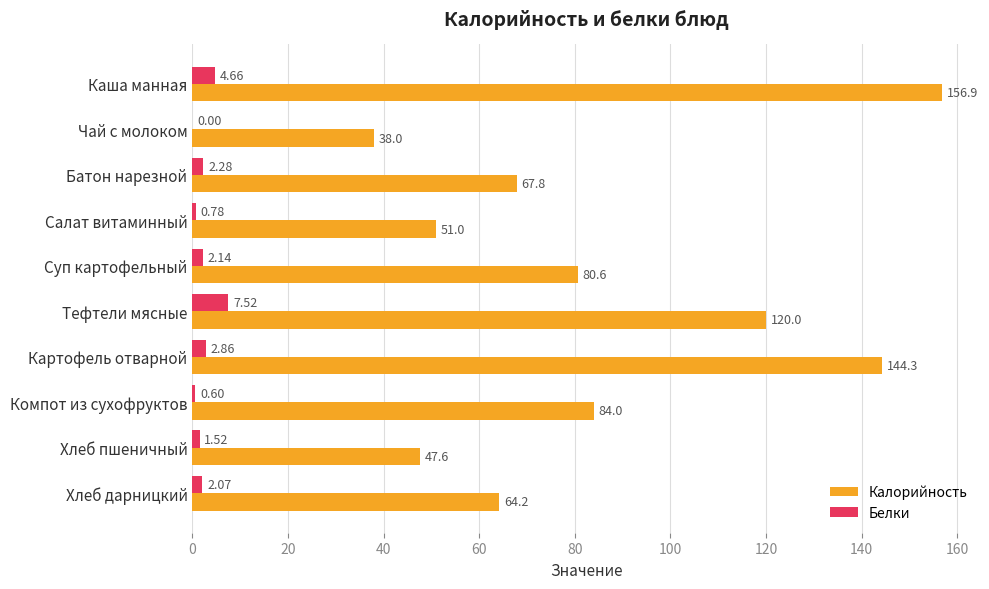

Between Каша манная and Компот из сухофруктов, which series saw the biggest shift?

Калорийность